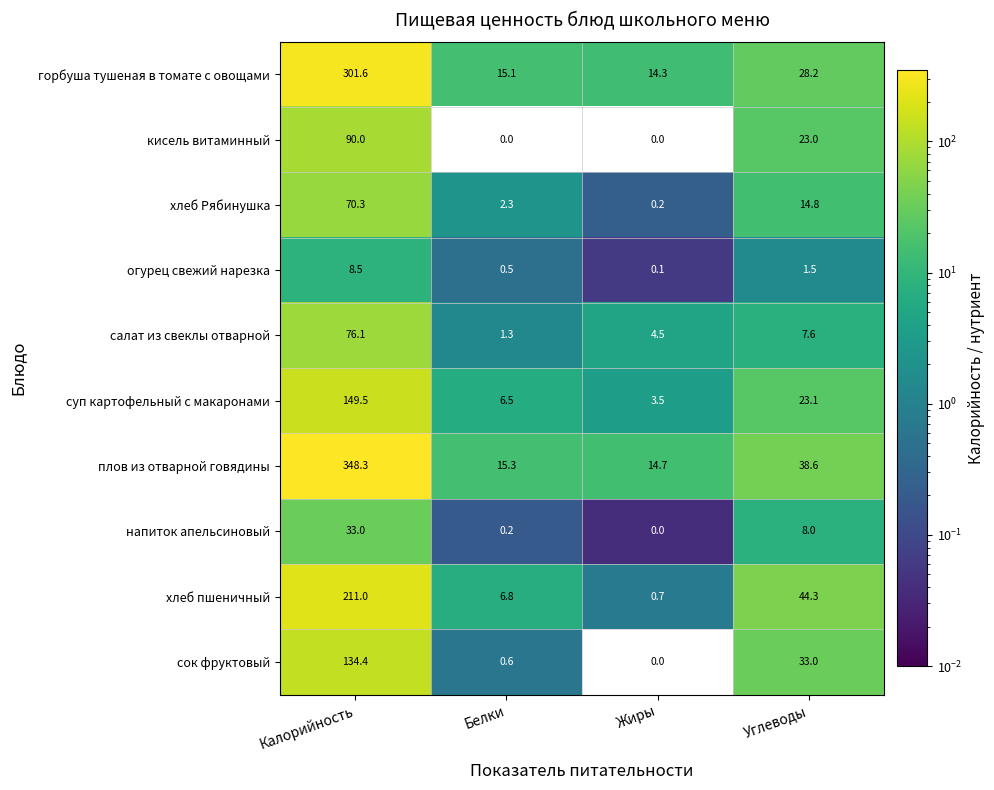

The напиток апельсиновый series shows 13.0 at Углеводы. True or false?

False